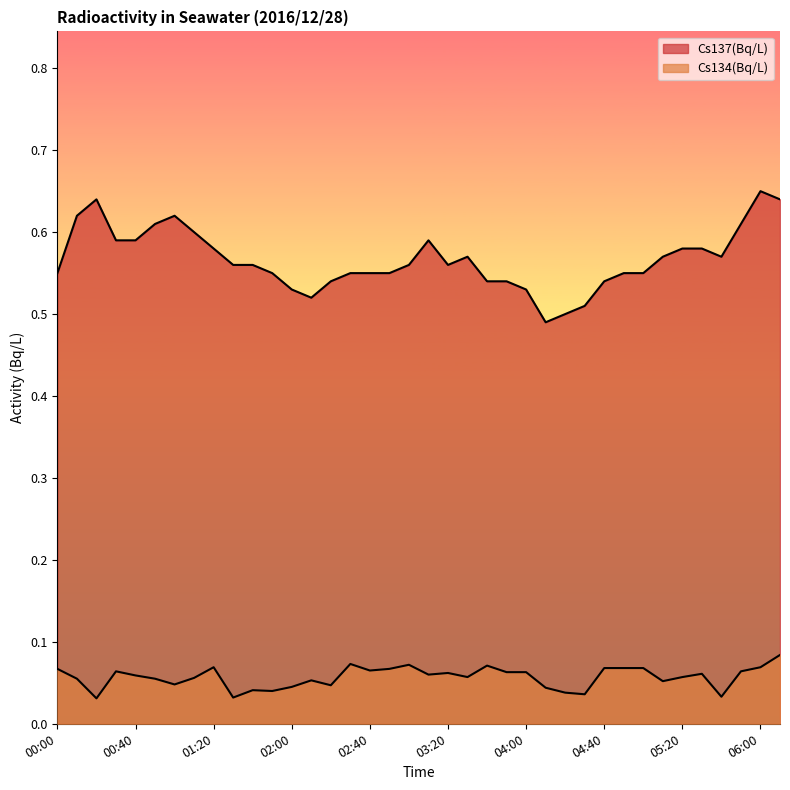

True or false: Cs134(Bq/L) and Cs137(Bq/L) intersect in this chart.

False